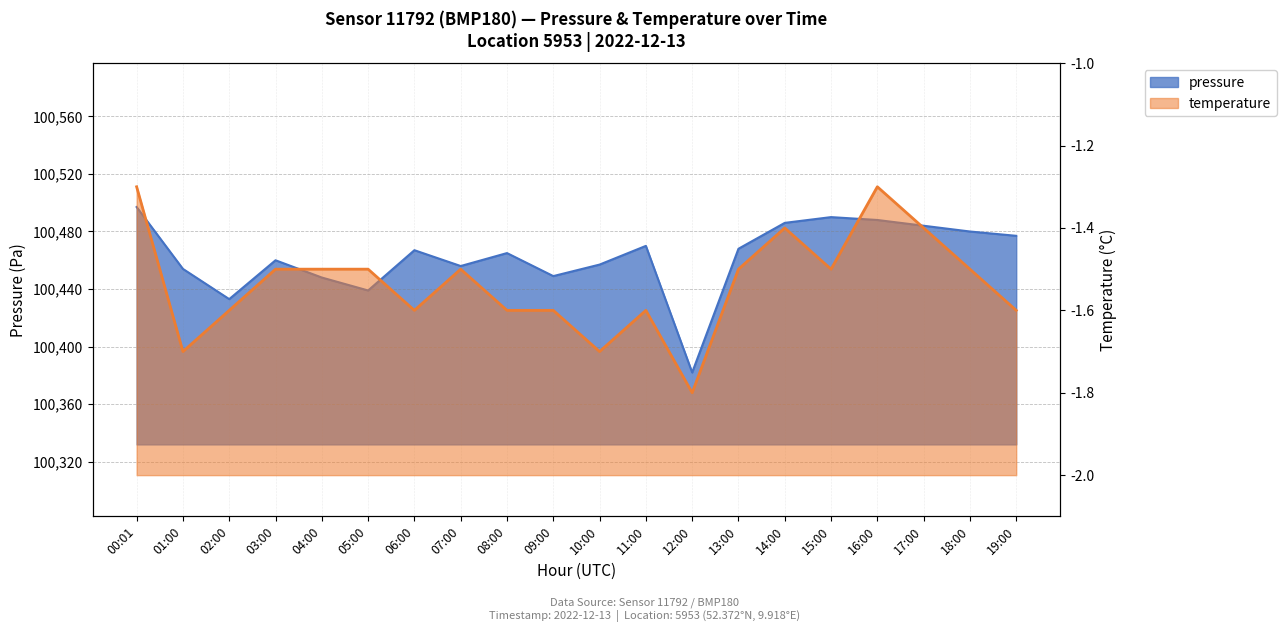

Reading left to right, list all the values displayed in this chart.

pressure: 100497.0	100454.0	100433.0	100460.0	100448.0	100439.0	100467.0	100456.0	100465.0	100449.0	100457.0	100470.0	100382.0	100468.0	100486.0	100490.0	100488.0	100484.0	100480.0	100477.0
temperature: -1.3	-1.7	-1.6	-1.5	-1.5	-1.5	-1.6	-1.5	-1.6	-1.6	-1.7	-1.6	-1.8	-1.5	-1.4	-1.5	-1.3	-1.4	-1.5	-1.6